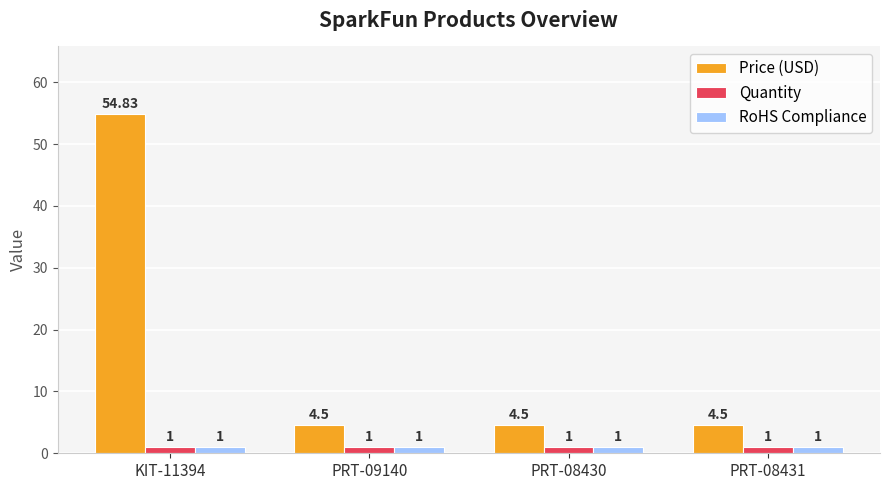

Which series has the largest total across all categories?

Price (USD)